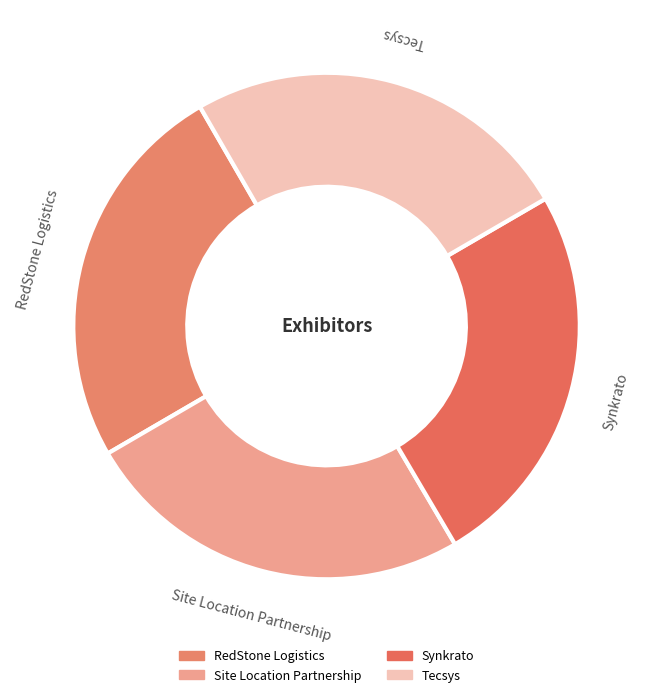

Approximately how many times larger is the value at Tecsys compared to RedStone Logistics?

1.0